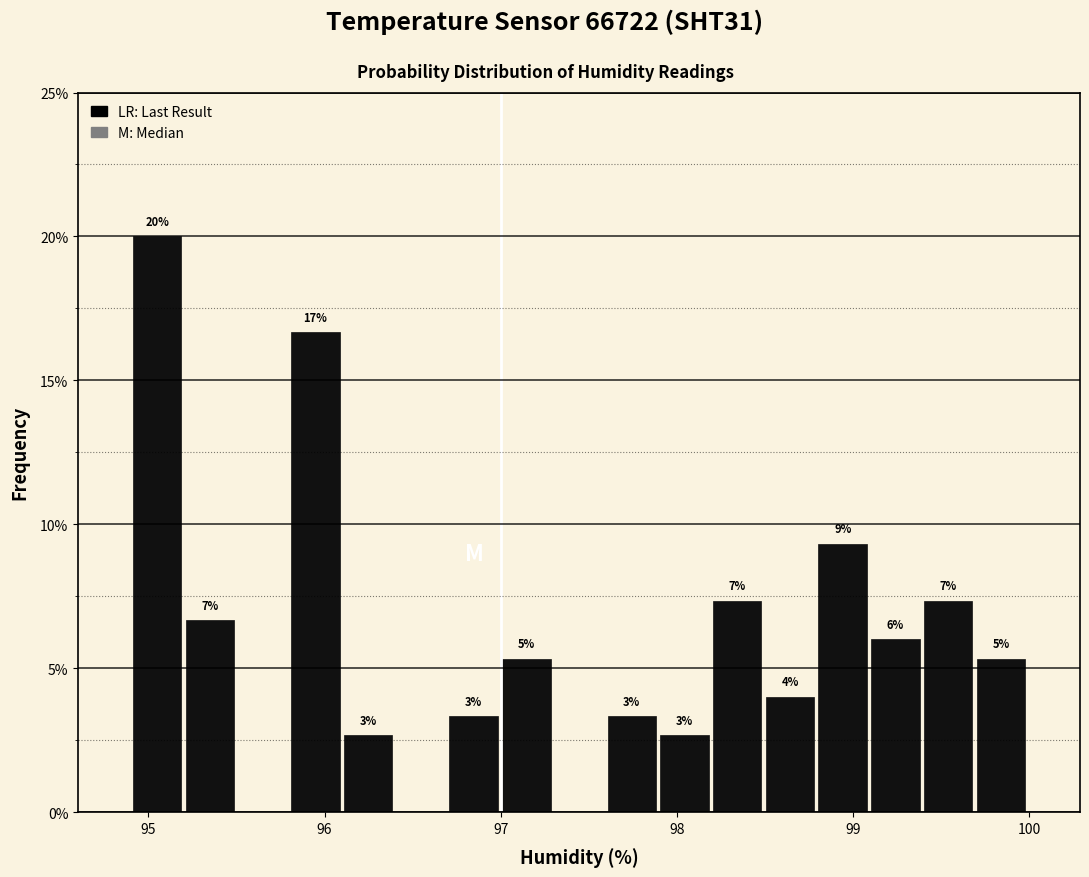

Around what value on the x-axis is the tallest bar? Give the approximate position of its centre, as read against the axis.

95.0